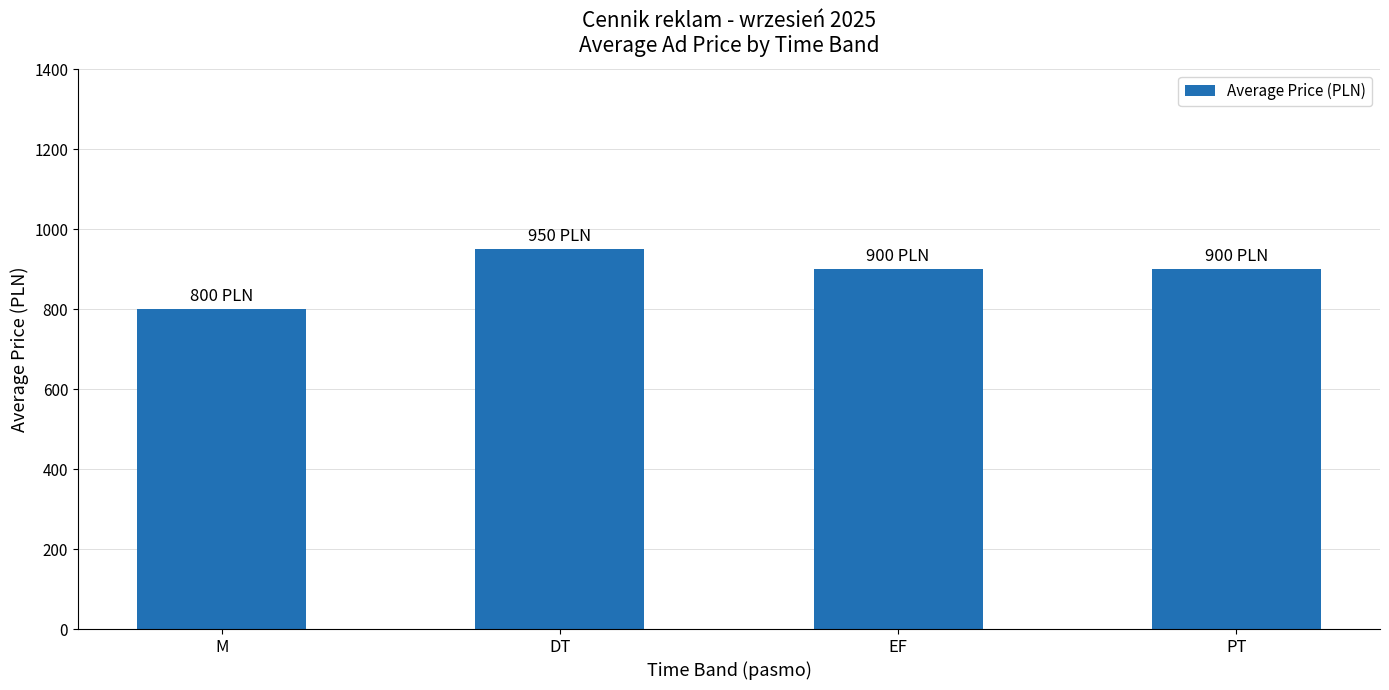

What is the label of the 3rd bar from the left?

EF